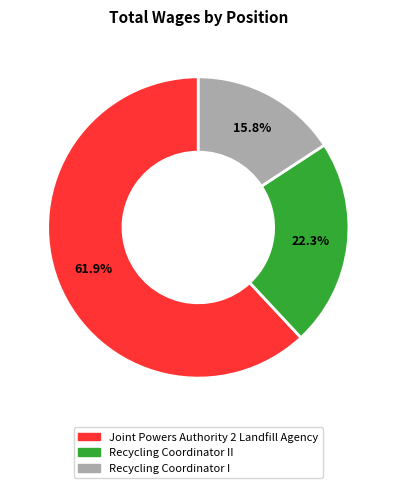

Is there any slice that represents more than half of the pie?

Yes